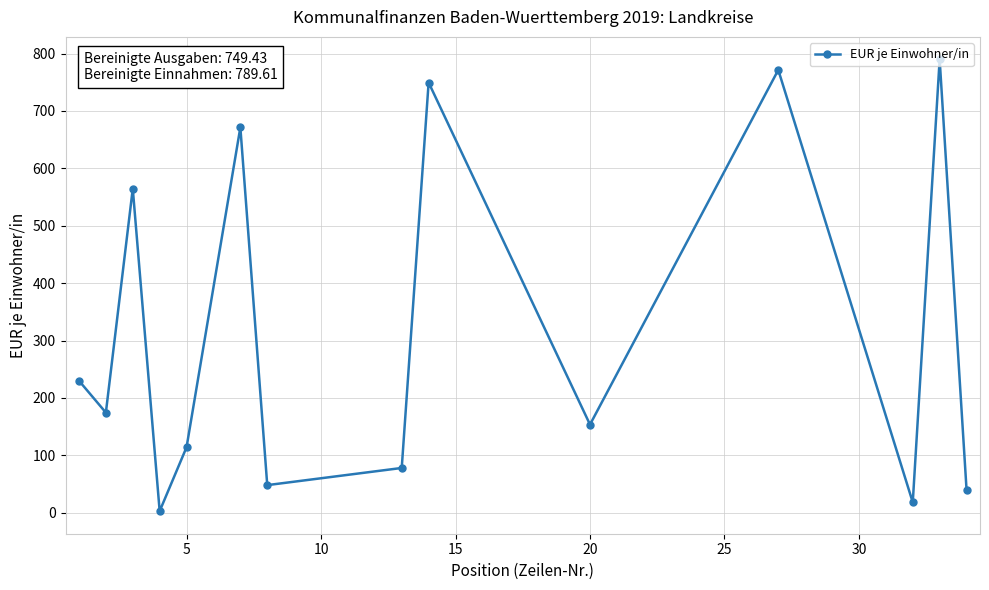

What is the sum of all values?

4406.6